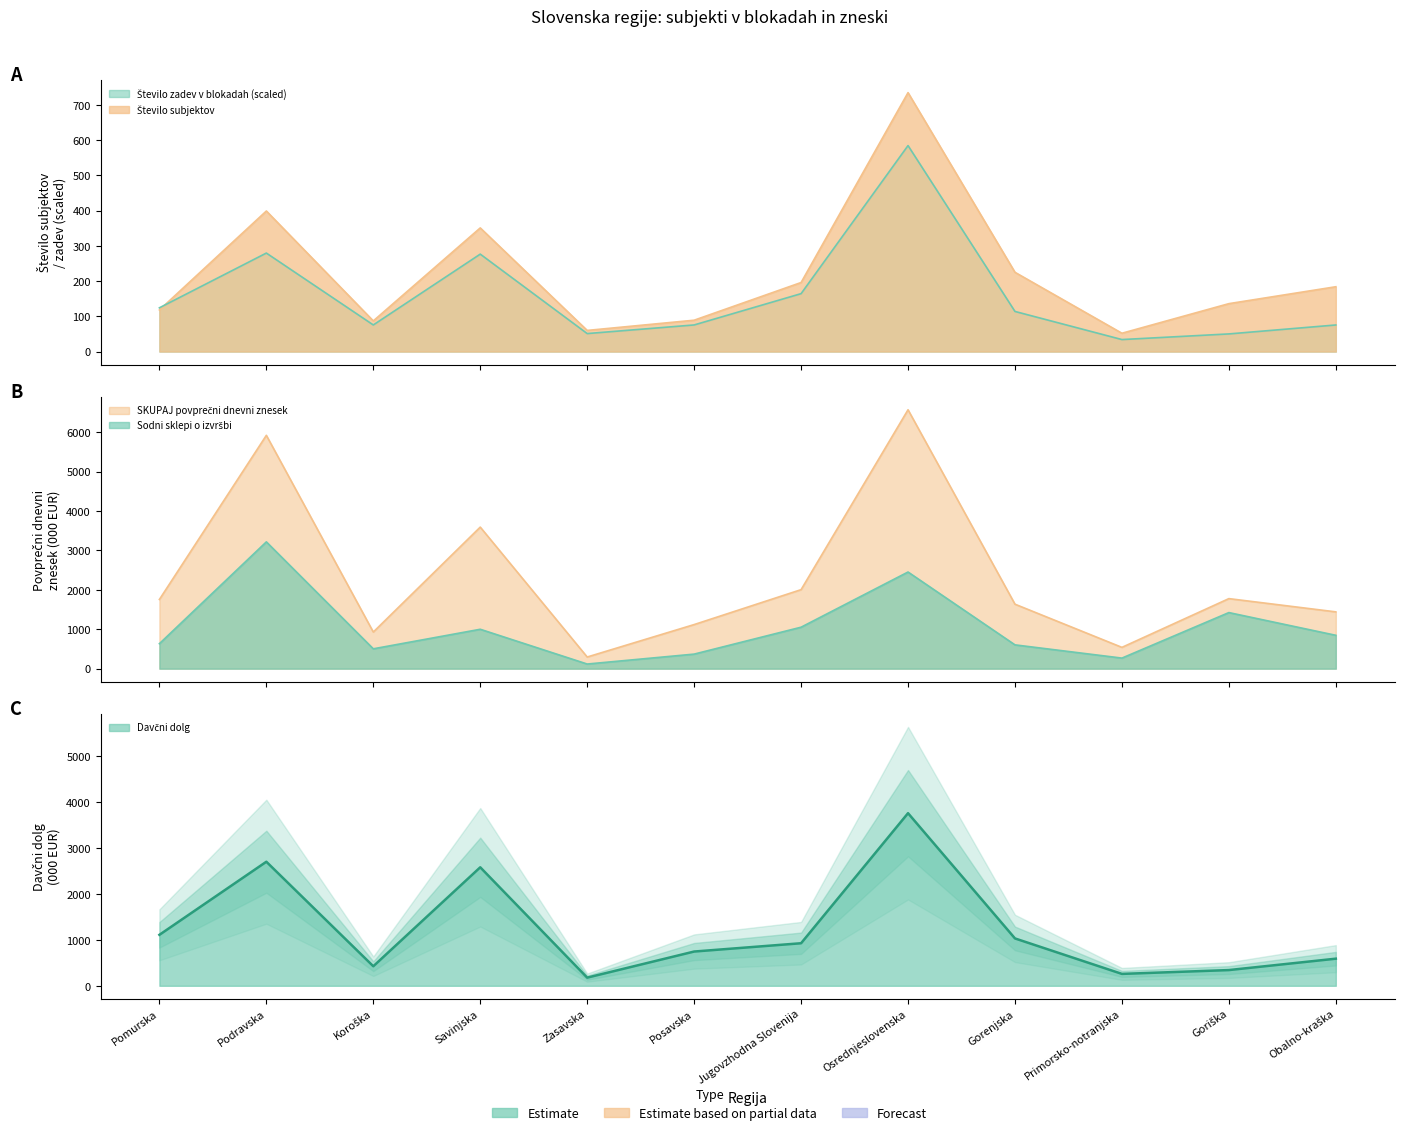

Between Pomurska and Goriška, which is larger?

Goriška